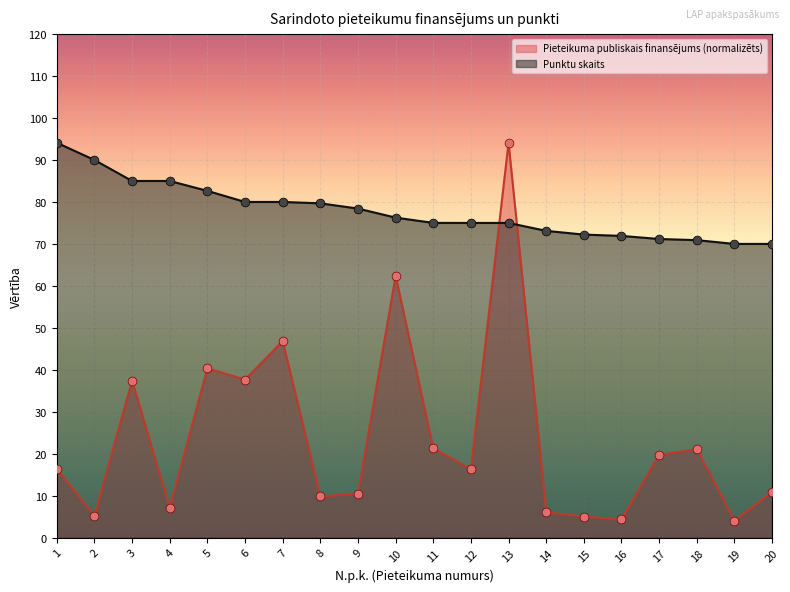

Is the value of Pieteikuma publiskais finansējums, EUR at 18 greater than the value of Punktu skaits at 5?

No